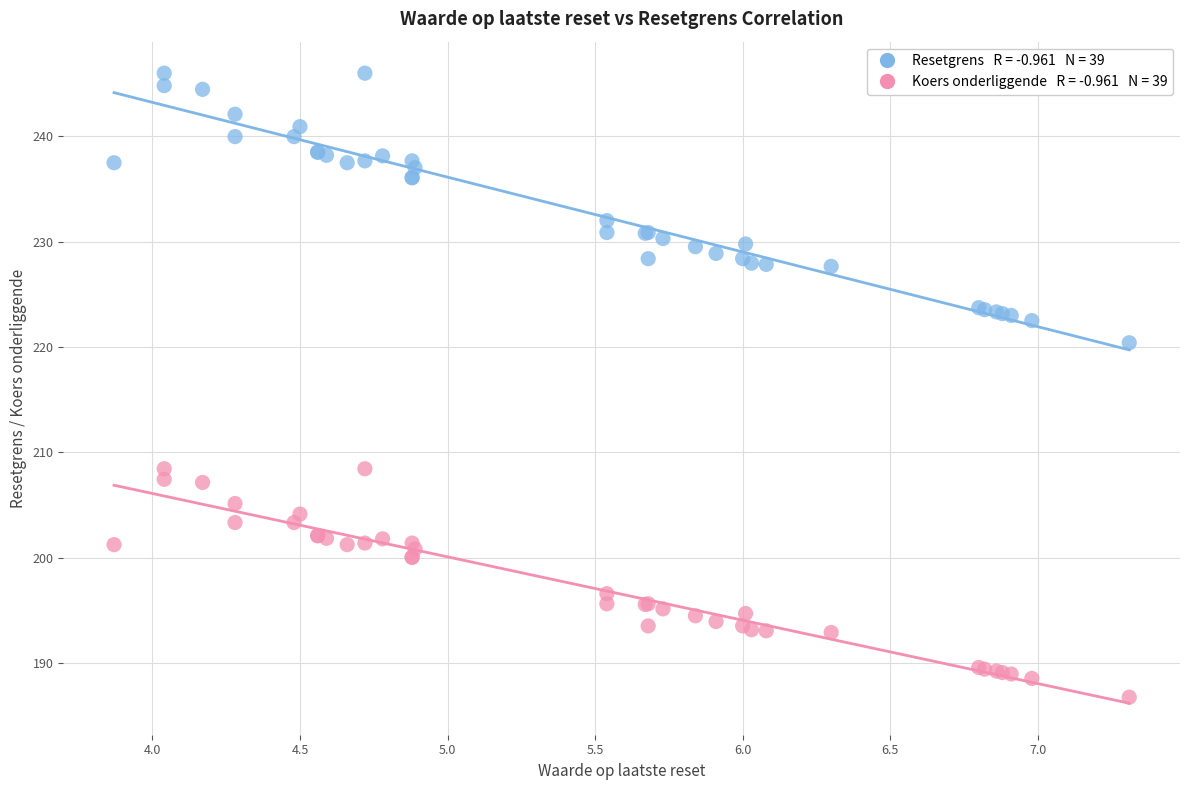

Across all series, what Y value is closest to 216?

220.4